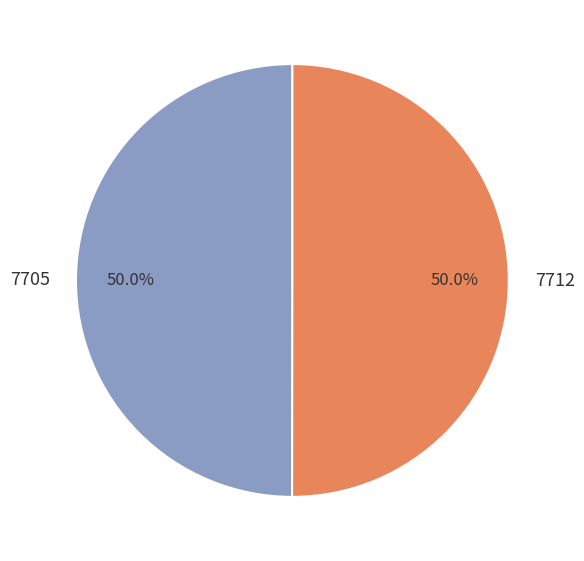

What is the ratio of the value at 7712 to the value at 7705?

1.0